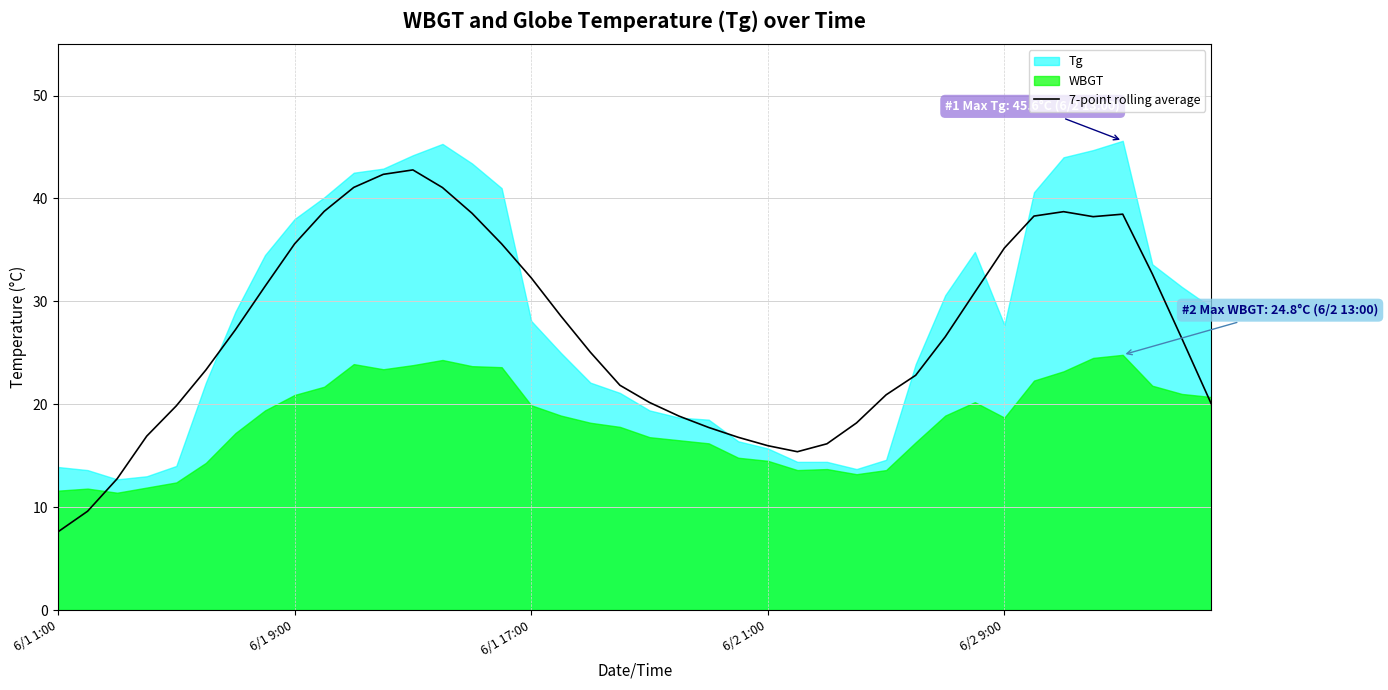

What is the sum of all values?

1080.6